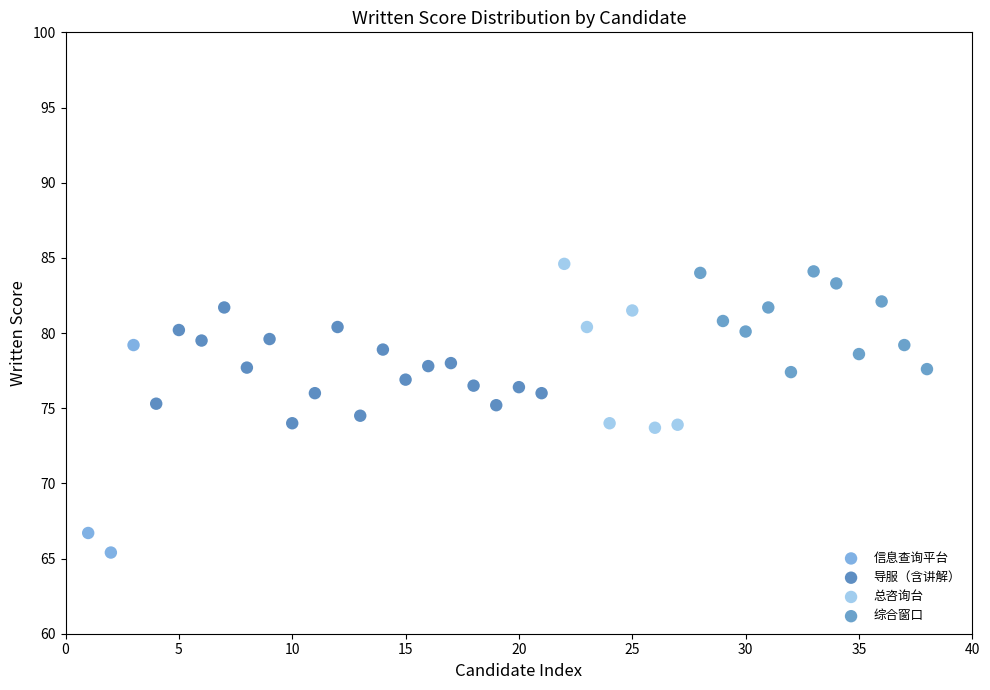

Which series reaches the minimum Y coordinate?

信息查询平台